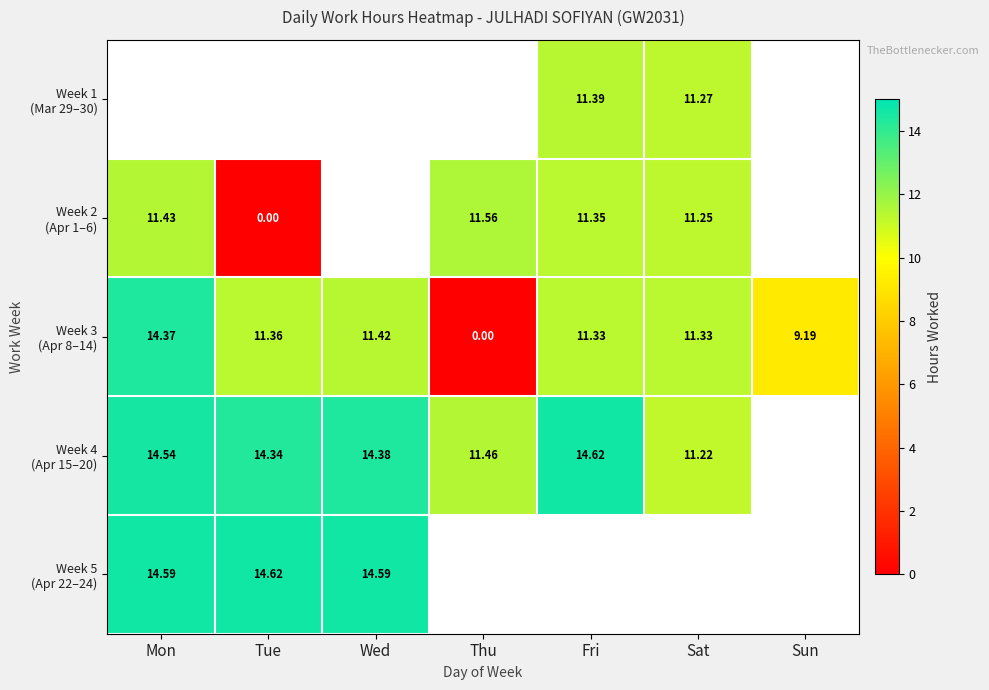

Rank the series at Mon from highest to lowest value.

Week 5 (Apr 22–24), Week 4 (Apr 15–20), Week 3 (Apr 8–14), Week 1 (Mar 29–30), Week 2 (Apr 1–6)